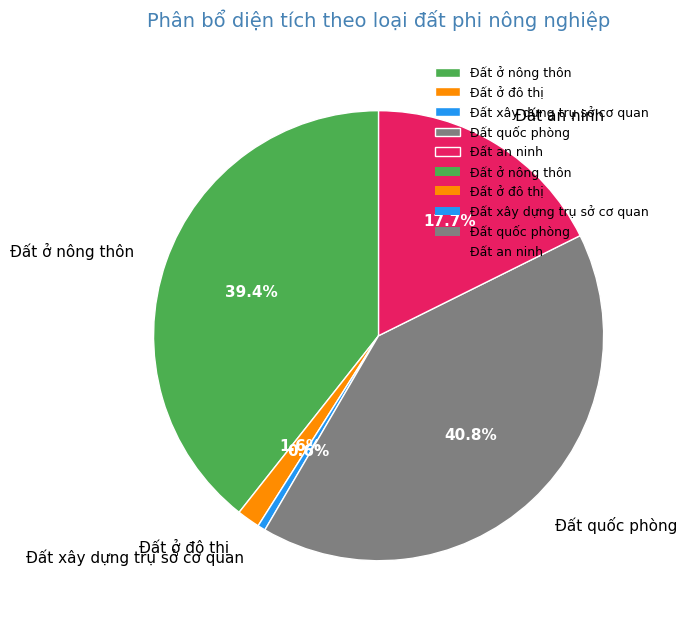

How many segments does this pie chart have?

5